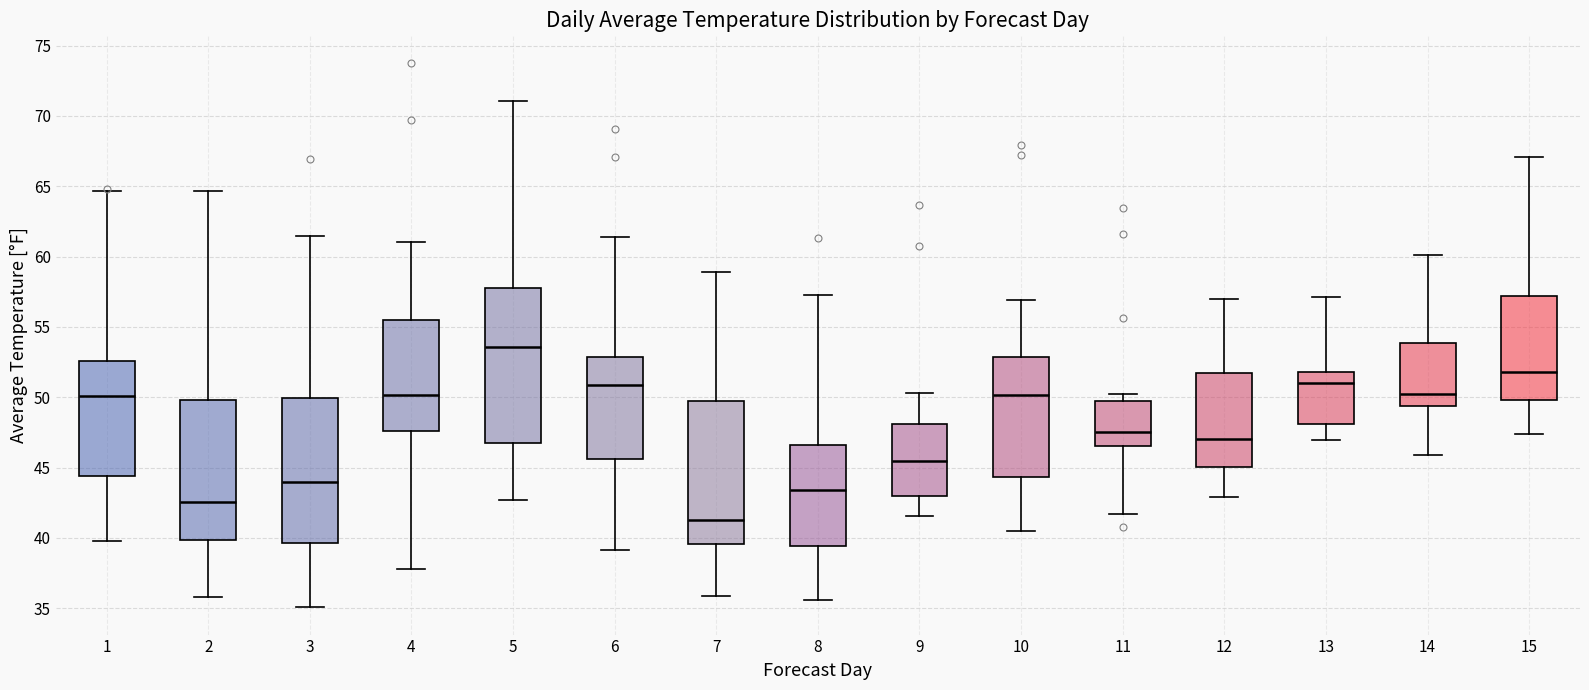

Comparing the boxes themselves (not the whiskers), which one is the tallest?

5